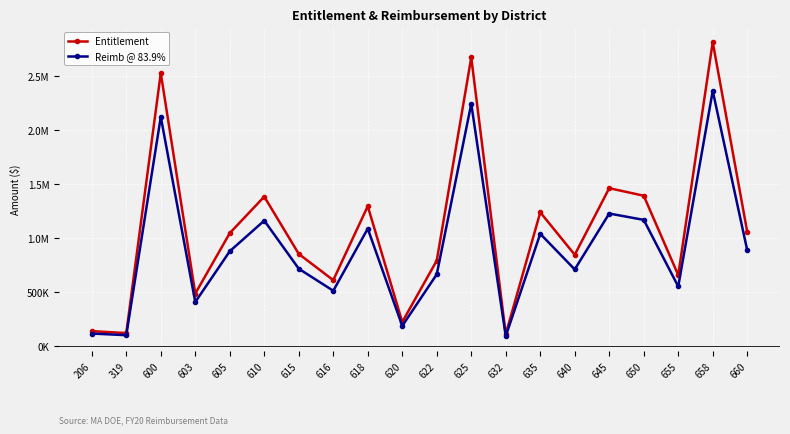

Is the value of Entitlement at 610 greater than the value of Reimb @ 83.9% at 645?

Yes